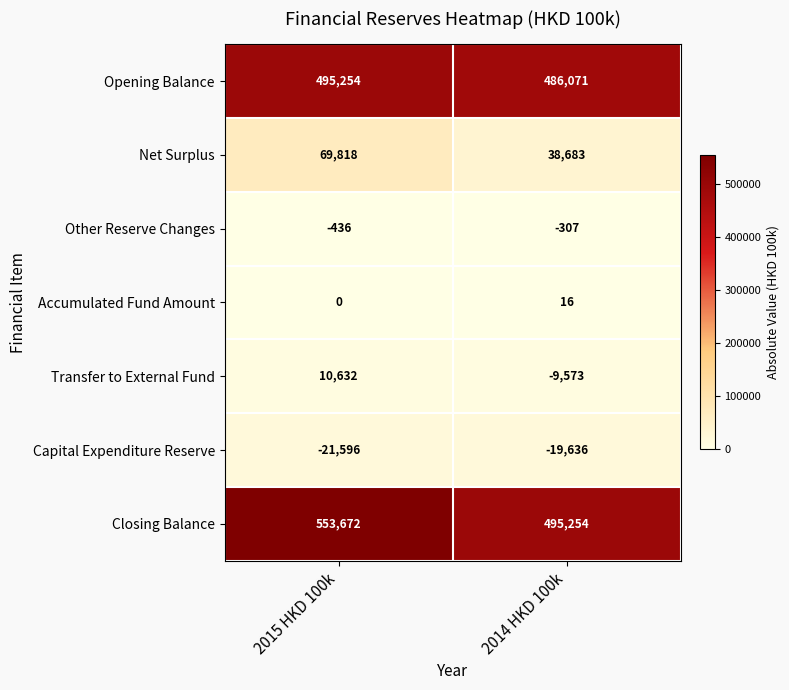

True or false: Net Surplus has a value of 92892 at 2015 HKD 100k.

False